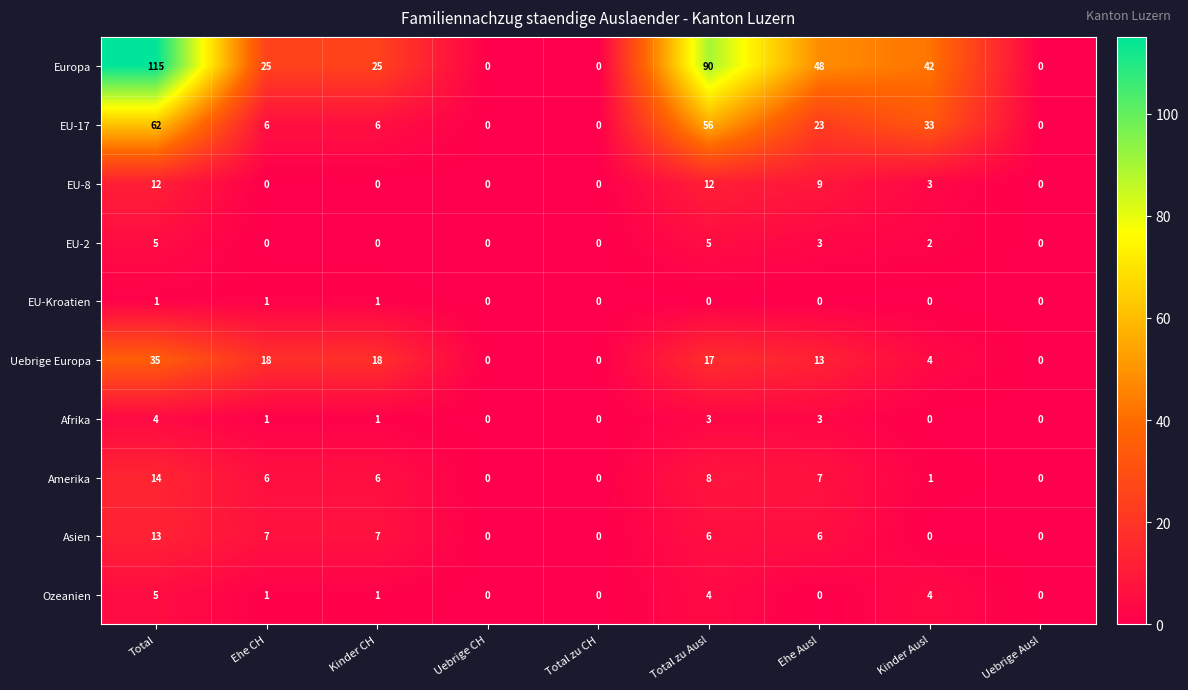

At which category is the sum across all series the highest?

Total